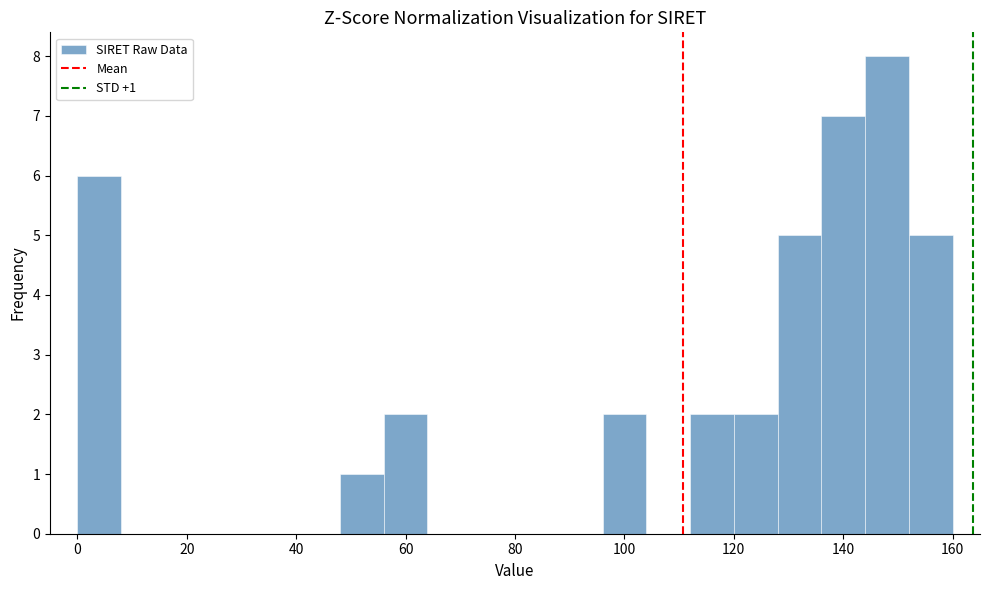

Which range on the x-axis has the tallest bar?

144 to 152